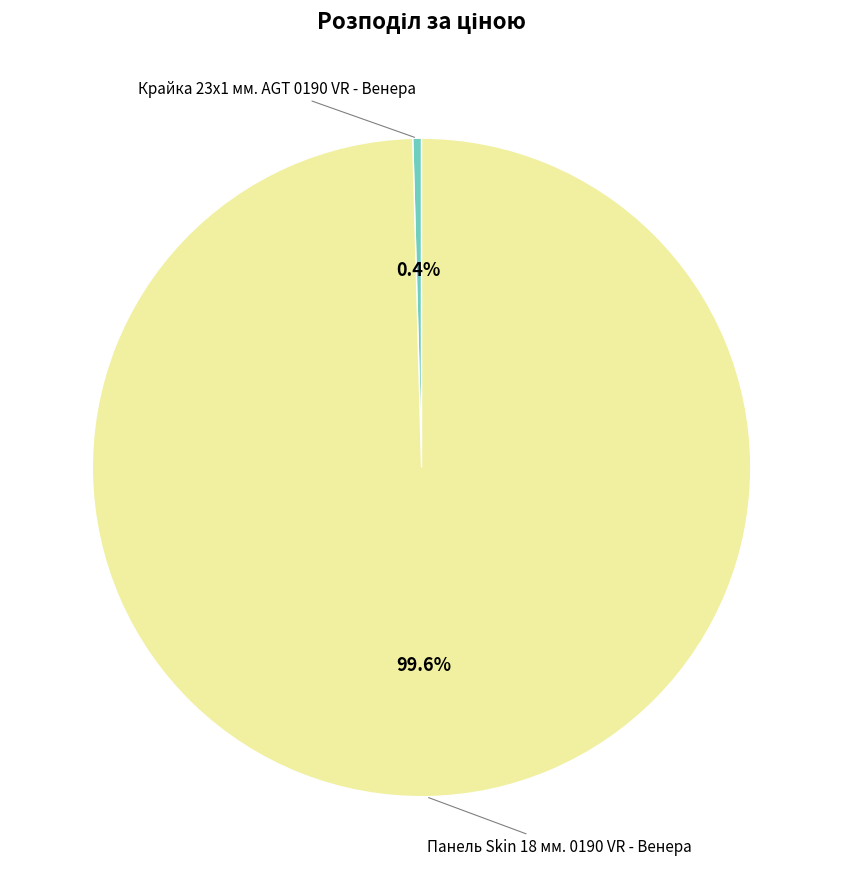

What is the largest slice in the pie chart?

Панель Skin 18 мм. 0190 VR - Венера